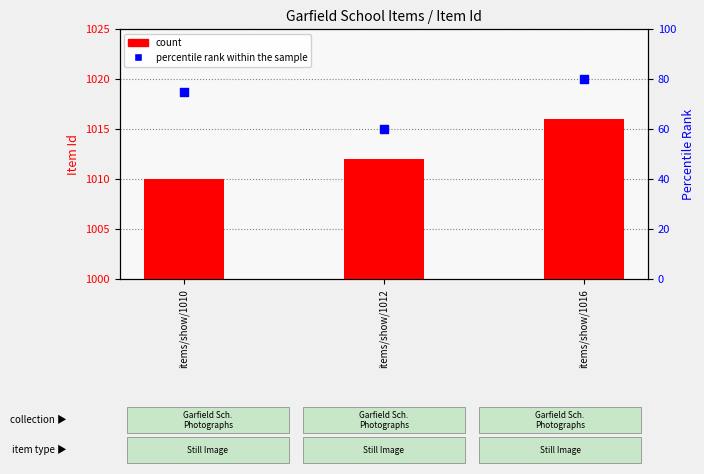

Which series has the widest spread of Y values?

percentile rank within the sample